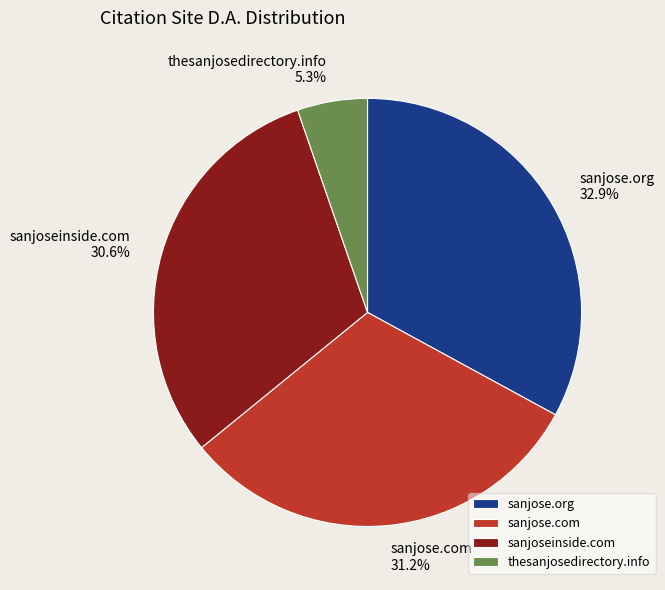

Is it true that thesanjosedirectory.info is 1% of the pie?

False